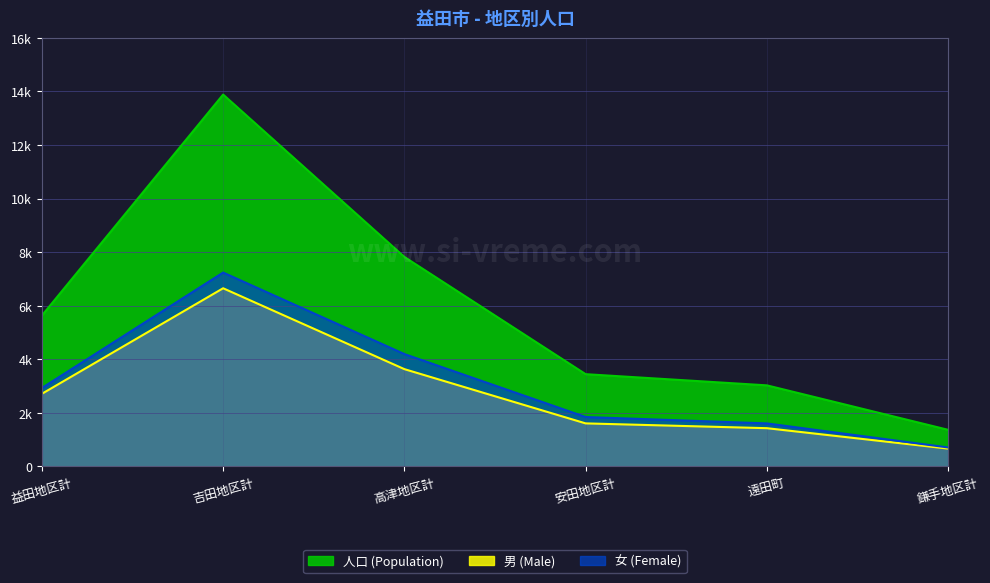

How many lines are shown in the chart?

3